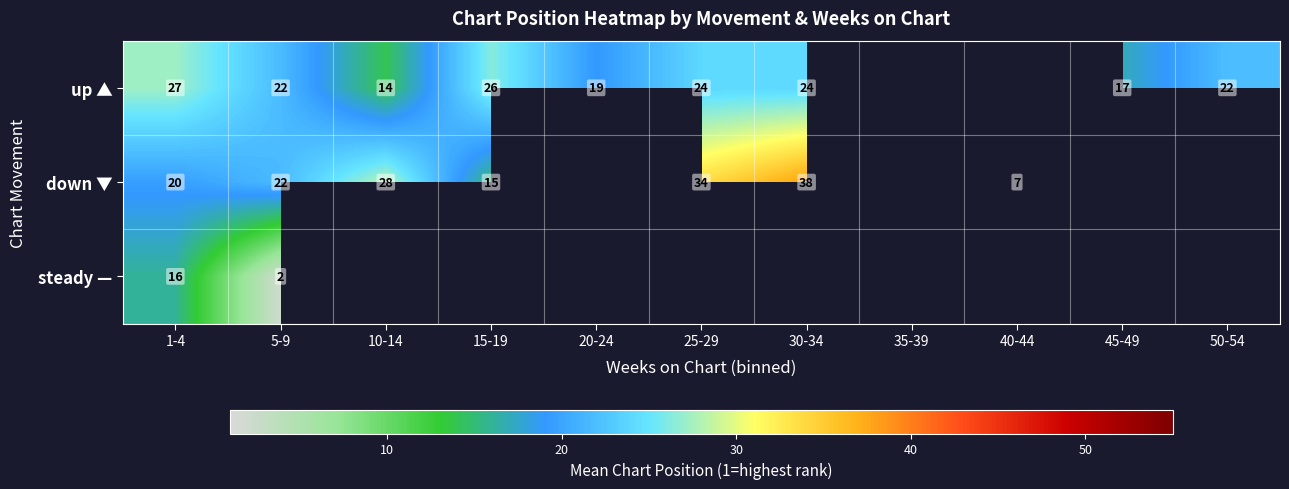

True or false: down ▼ has a value of 27.0 at 1-4.

False